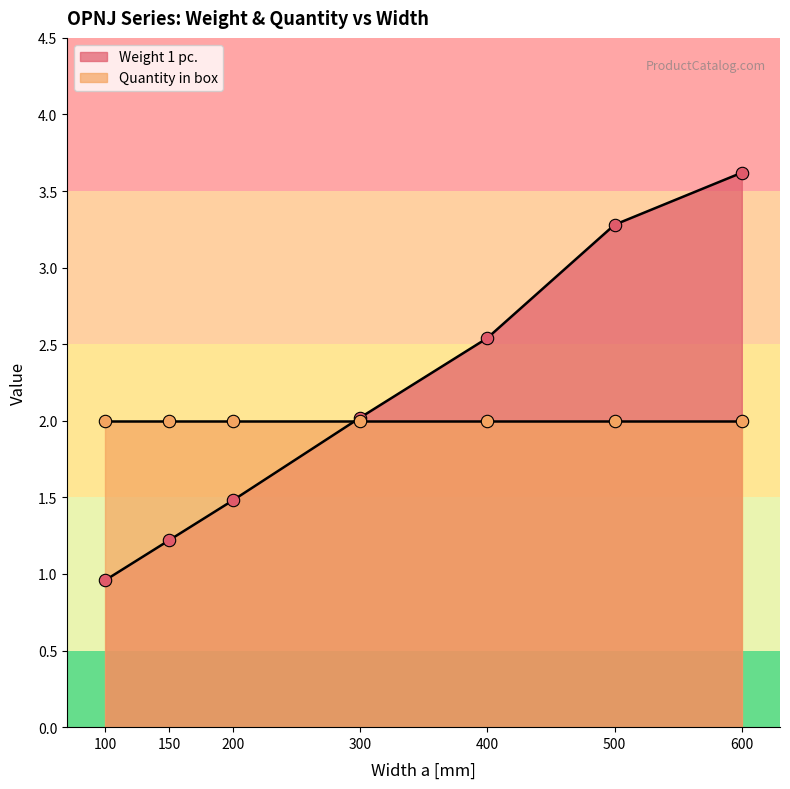

Which has a higher value, 300 or 600?

600